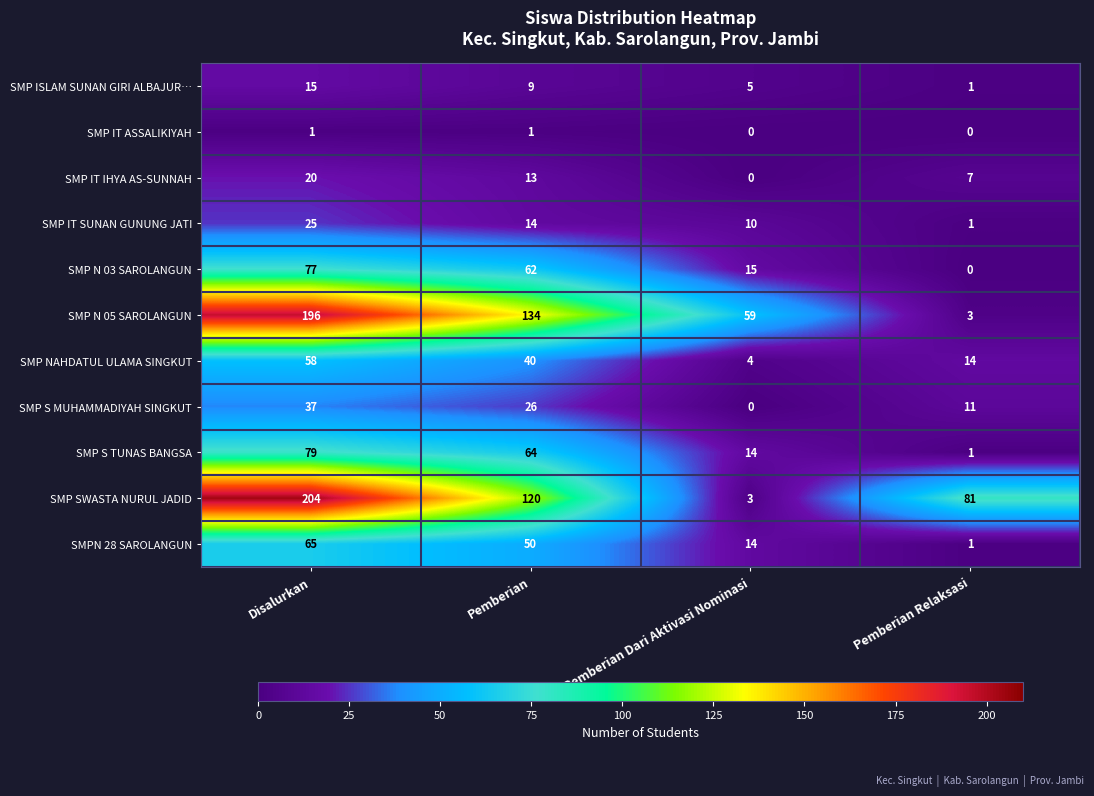

What is the sum of all SMP IT IHYA AS-SUNNAH values?

40